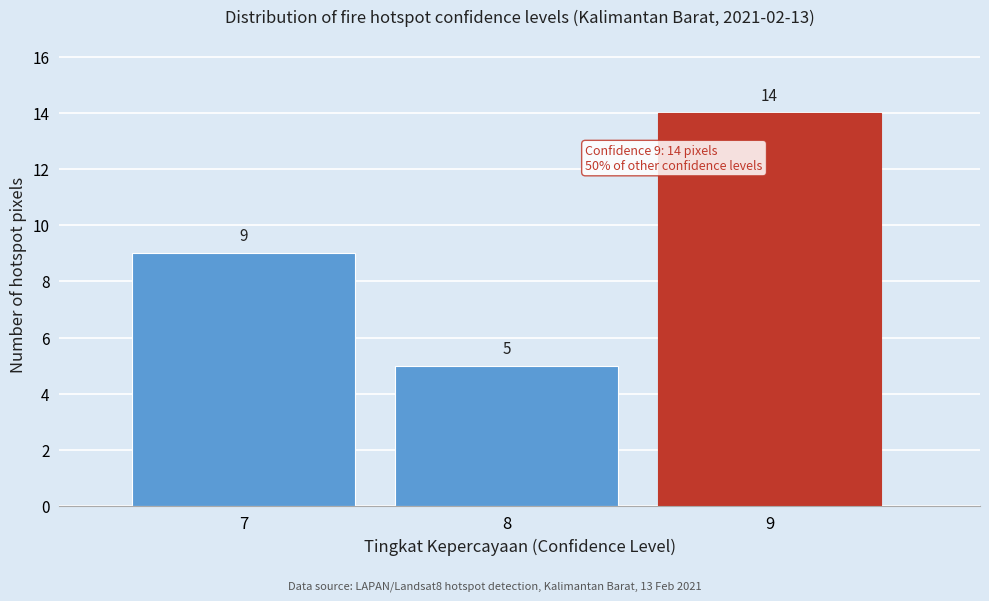

Reading left to right, transcribe all the data shown in this chart.

7=9	8=5	9=14